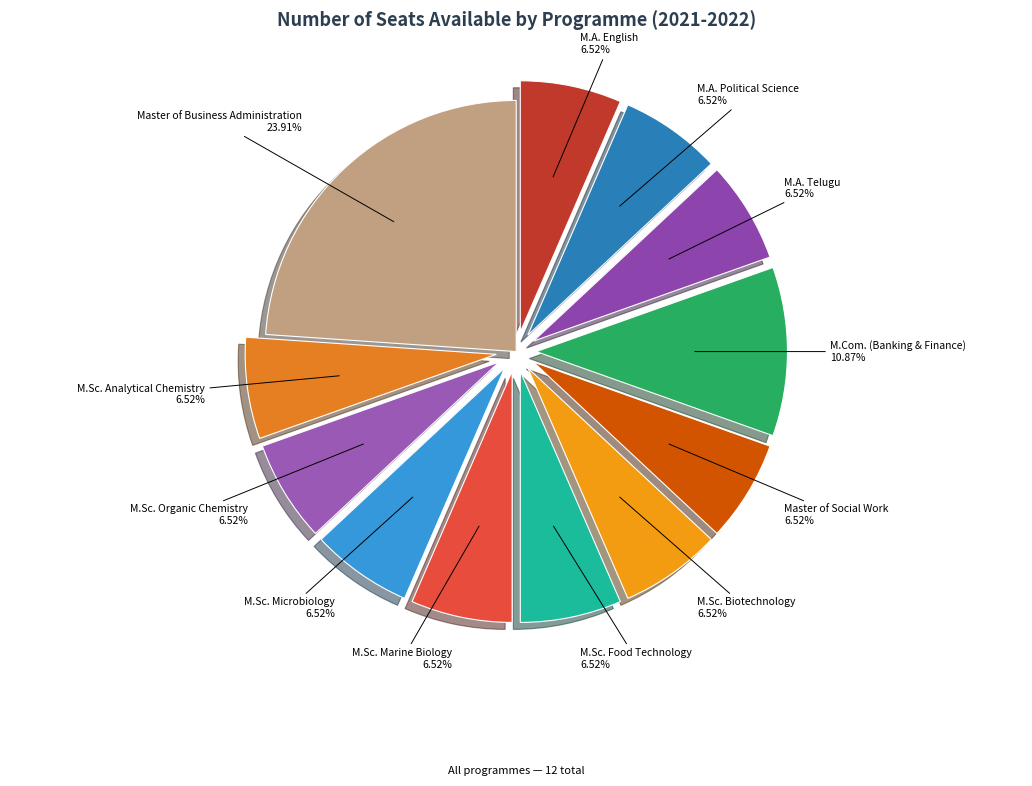

The M.Sc. Food Technology slice represents 1% of the pie. True or false?

False